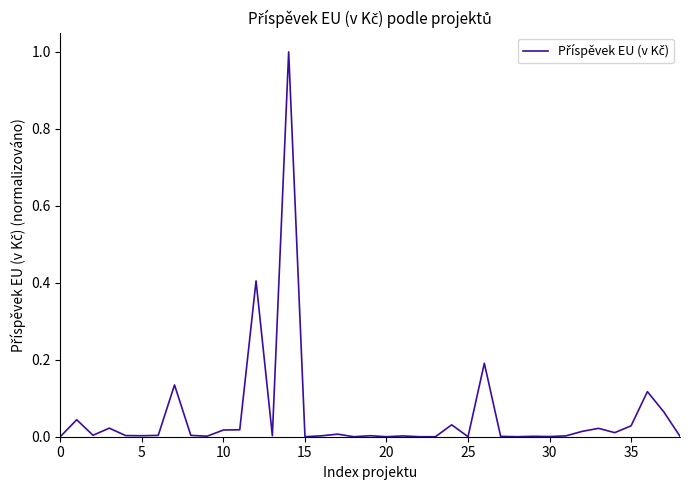

What is the greatest value displayed?

1.0